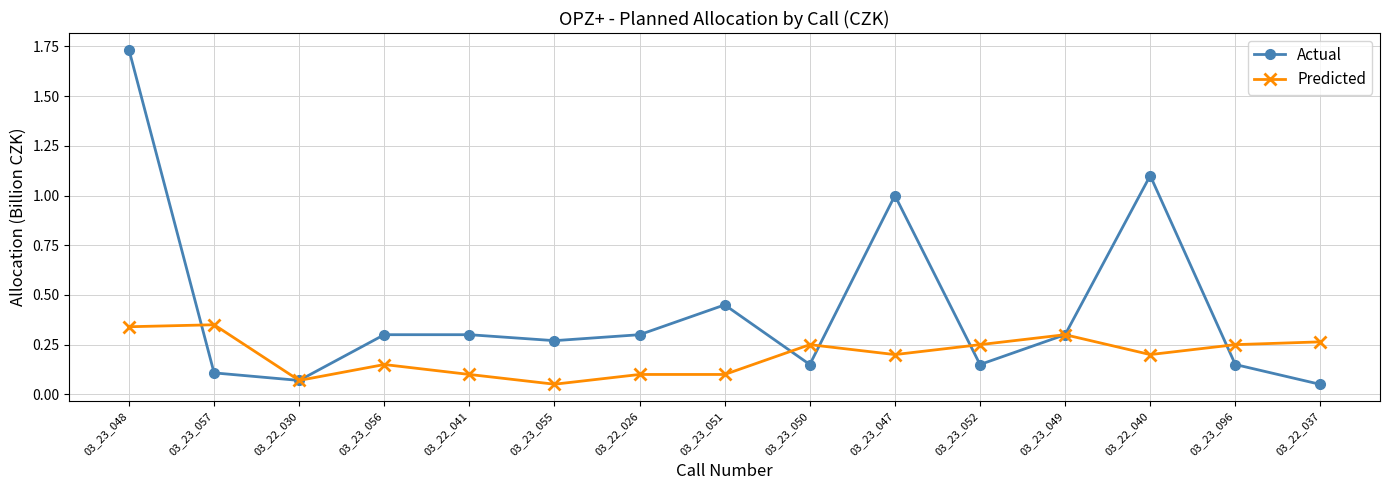

What position from the left is 03_23_050?

9